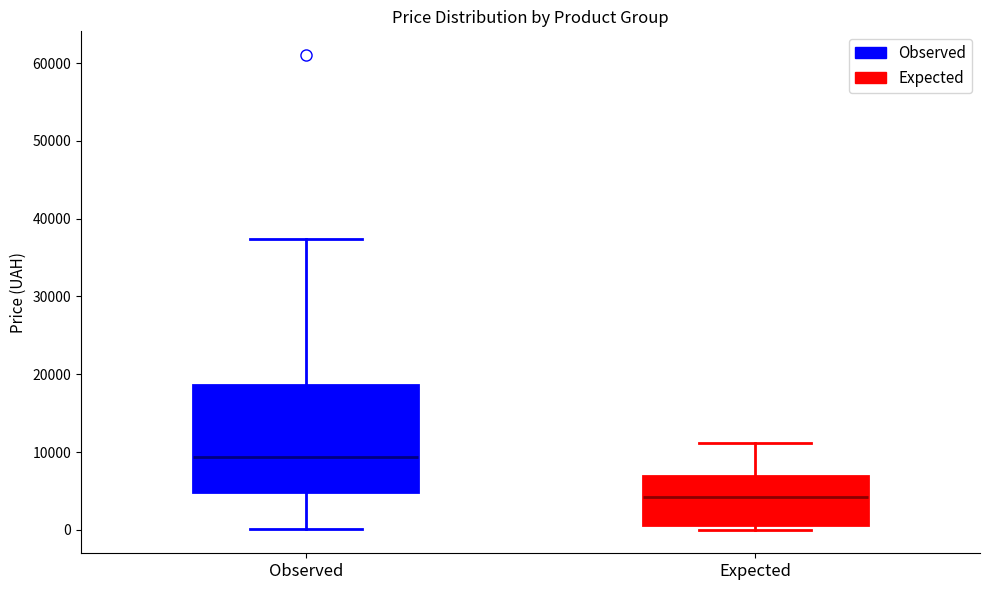

Where does the median line of the box for Expected sit on the y-axis? The values are not printed on the chart, so give them approximately, as read against the axis.

4000